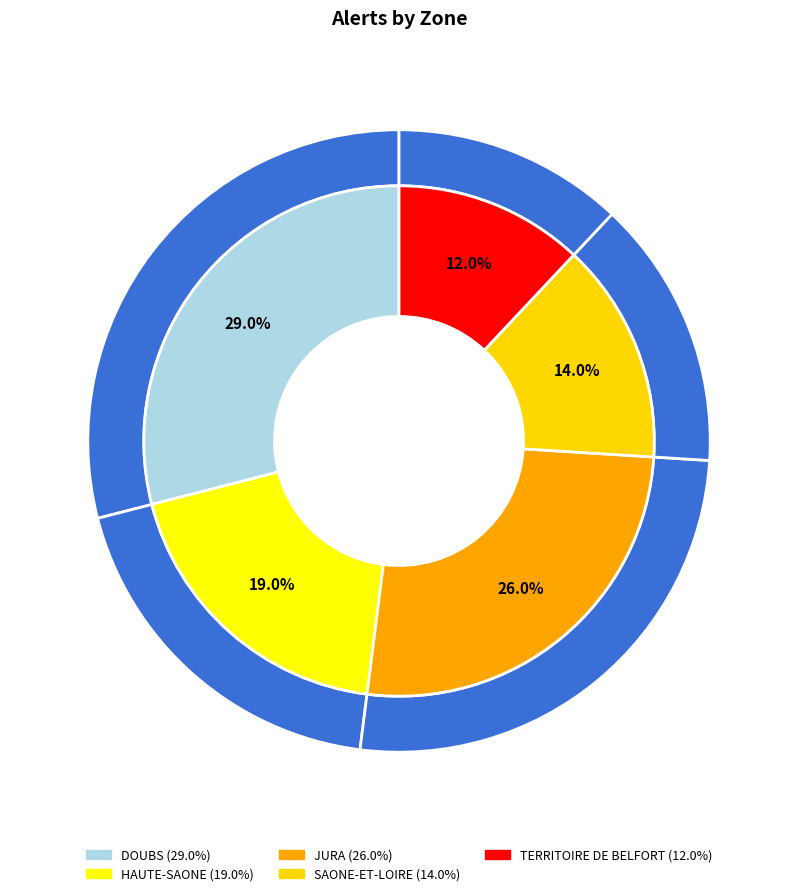

Between JURA and TERRITOIRE DE BELFORT, which is larger?

JURA